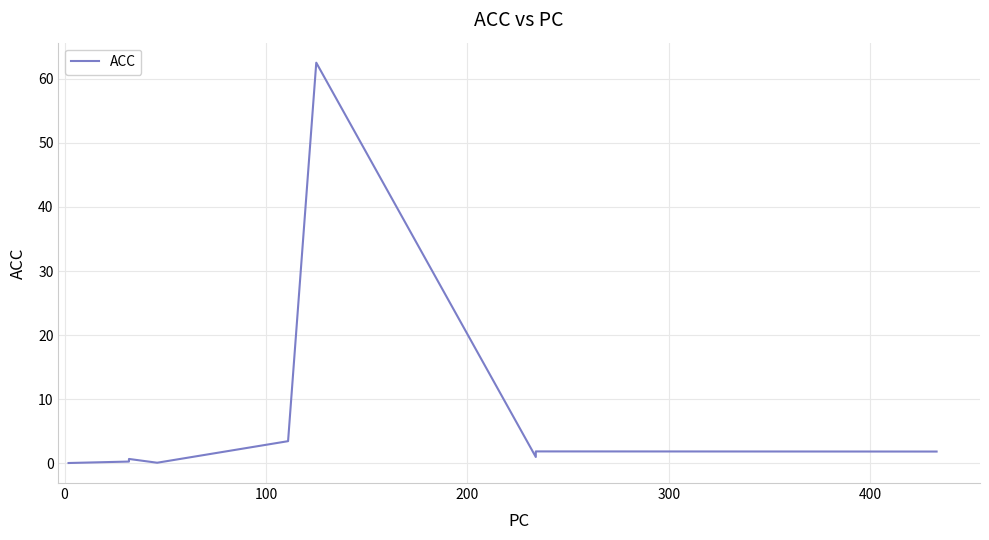

What is the difference between the maximum and second lowest values?

62.4